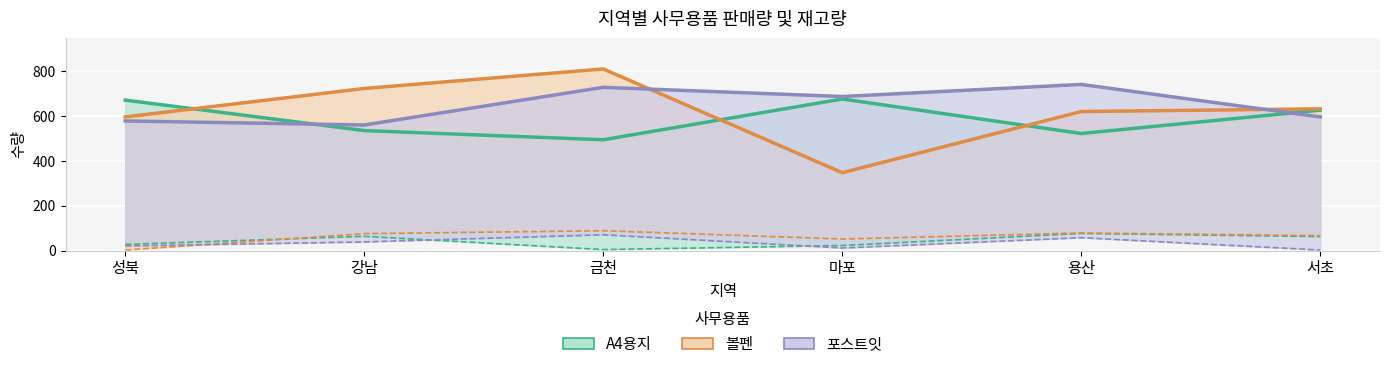

What is the value of the 볼펜 재고량 point at the 2nd from the left?

76